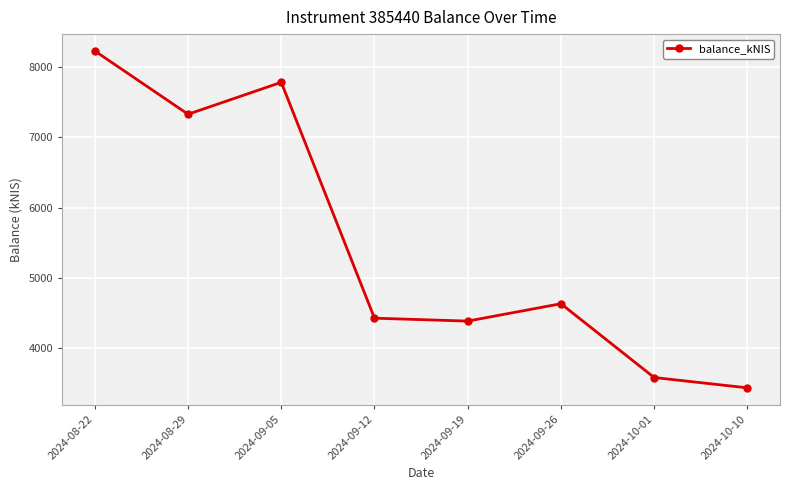

True or false: the data shows 10703.9 at 2024-08-29.

False